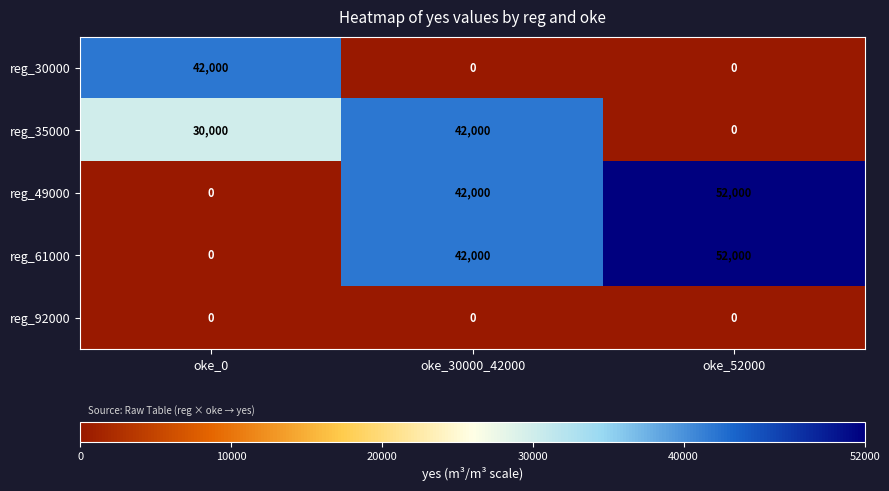

What is the spread (max minus min) of values at oke_52000?

52000